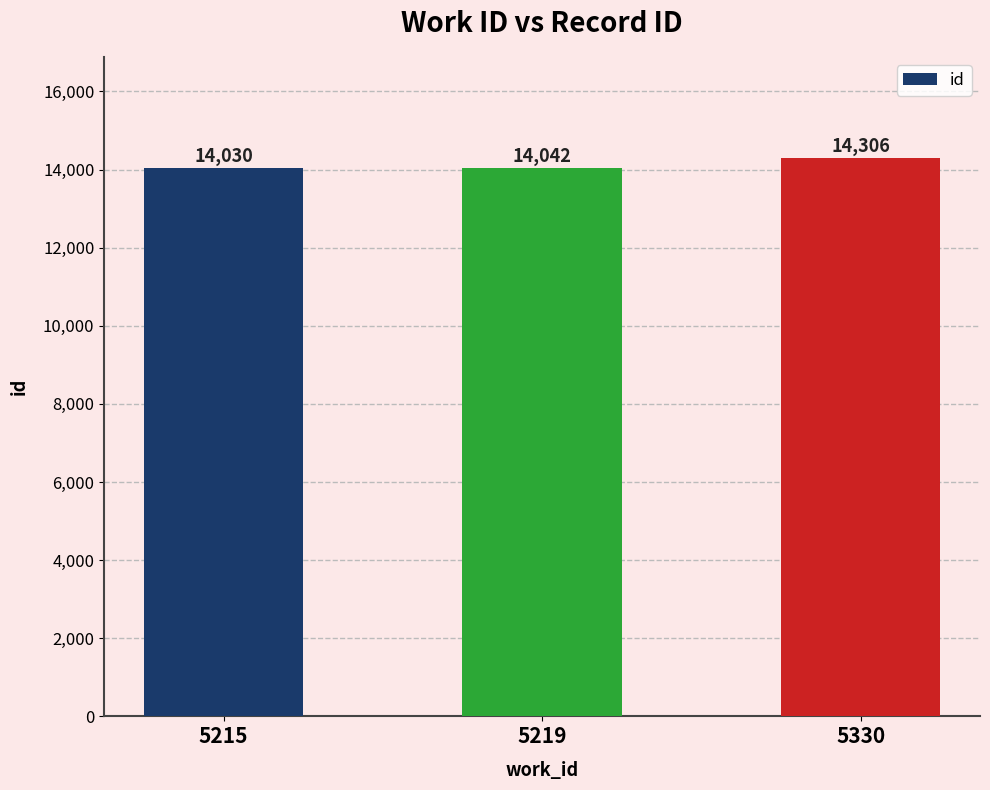

Reading right to left, what are all the values shown in this chart?

14306	14042	14030